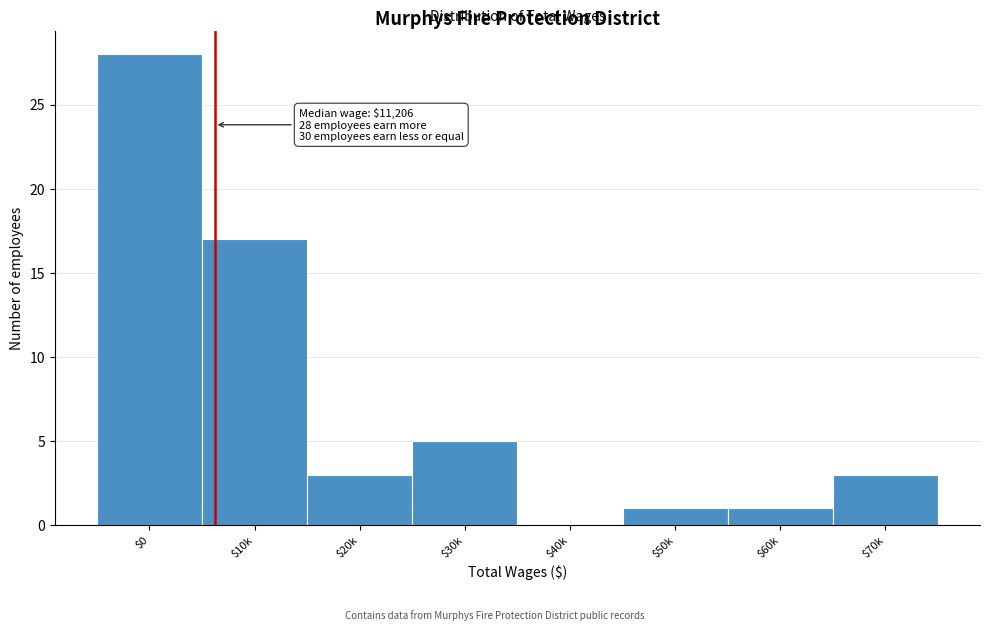

The chart shows a value of 5 at $30k. True or false?

True